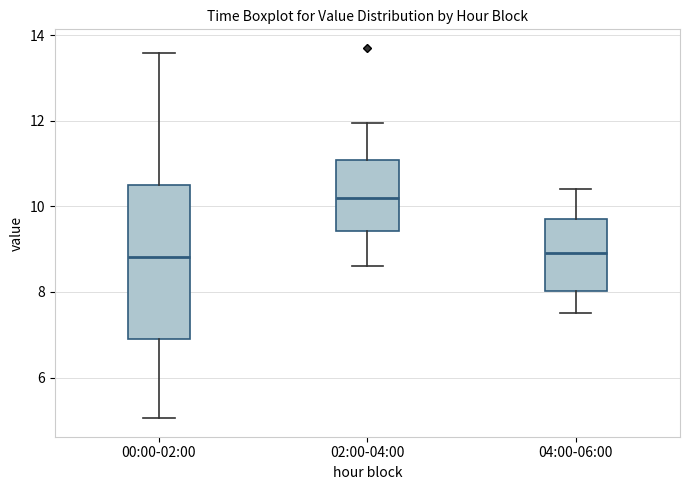

Comparing the boxes themselves (not the whiskers), which one is the tallest?

00:00-02:00